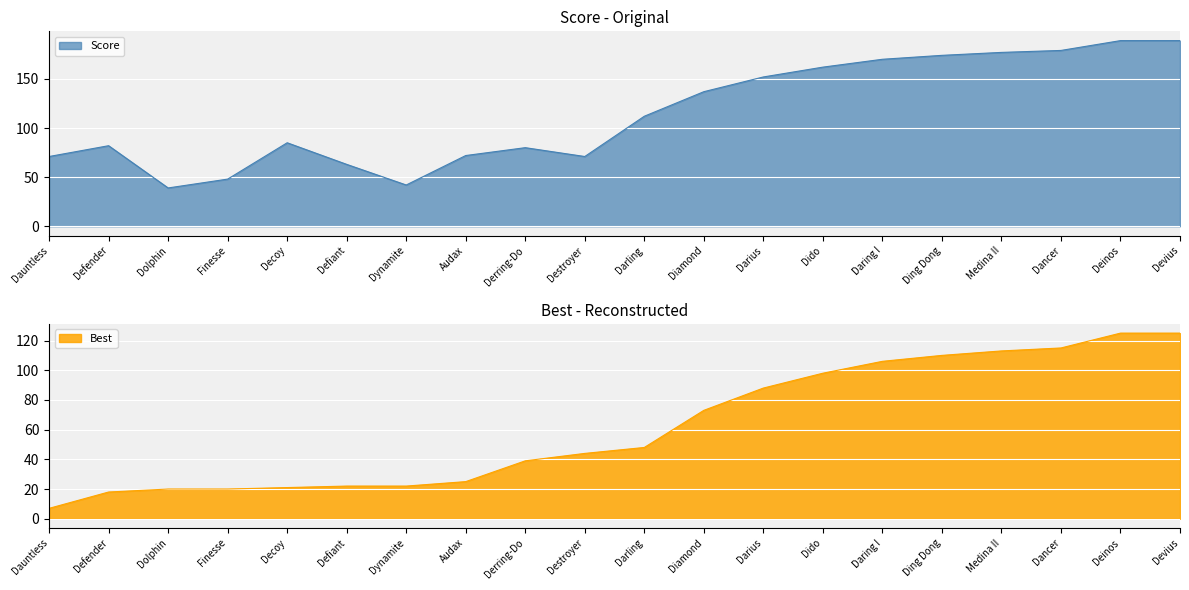

Rank the series by their average value, from highest to lowest.

Score, Best